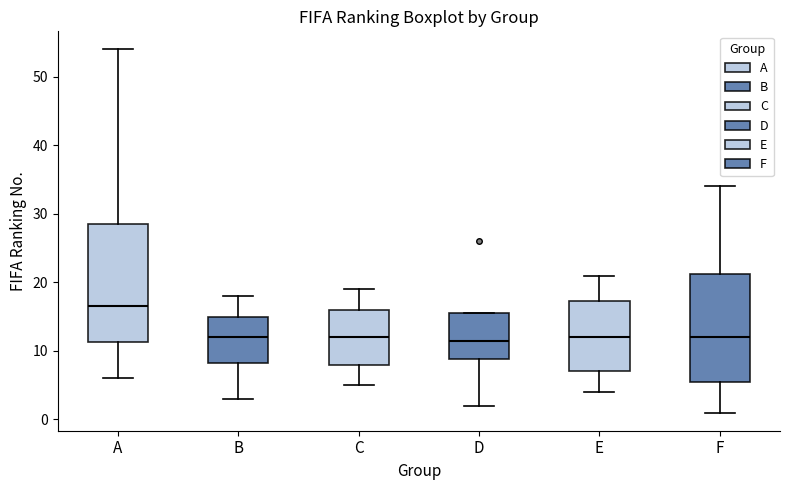

Reading left to right, transcribe this box plot: for each box, give where its median line is, the range the box spans, and where its two whiskers end, as read against the y-axis. The values are not printed on the chart, so give them approximately, as read against the axis.

A: median 17, box 11 to 29, whiskers 6 to 54
B: median 12, box 8 to 15, whiskers 3 to 18
C: median 12, box 8 to 16, whiskers 5 to 19
D: median 12, box 9 to 16, whiskers 2 to 16
E: median 12, box 7 to 17, whiskers 4 to 21
F: median 12, box 6 to 21, whiskers 1 to 34